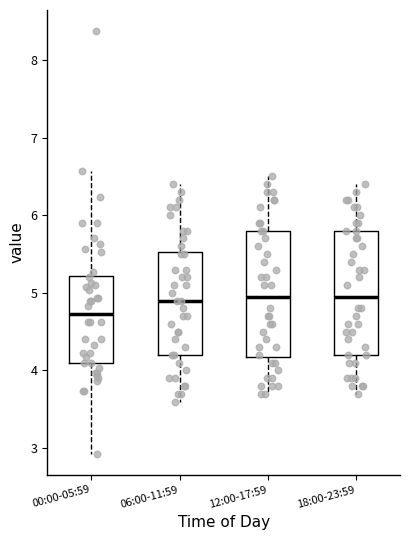

Where does the median line of the box for 06:00-11:59 sit on the y-axis? The values are not printed on the chart, so give them approximately, as read against the axis.

4.9